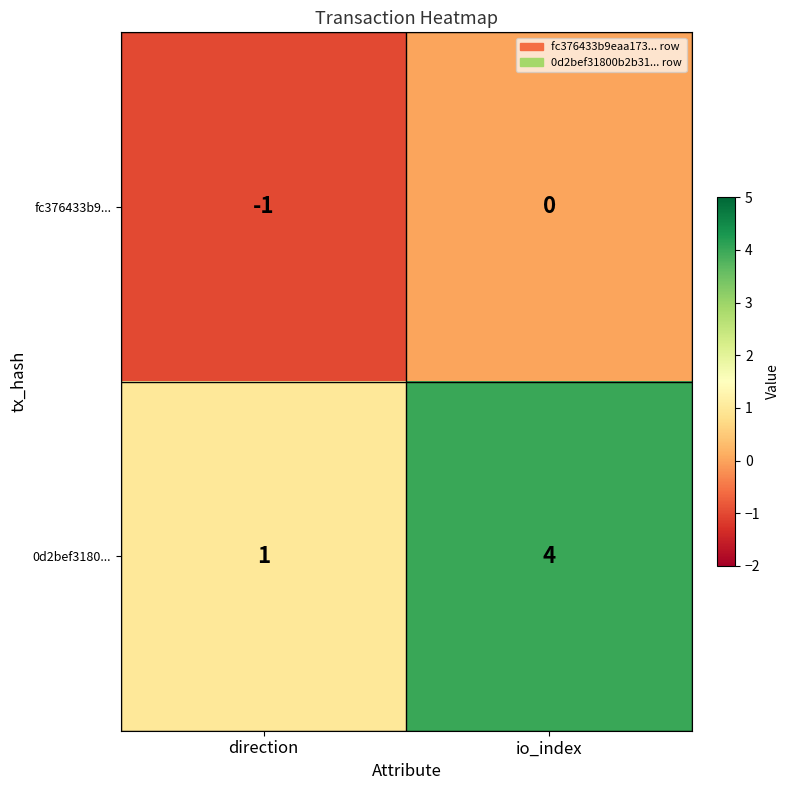

Is it true that fc376433b9... equals -2 at direction?

False